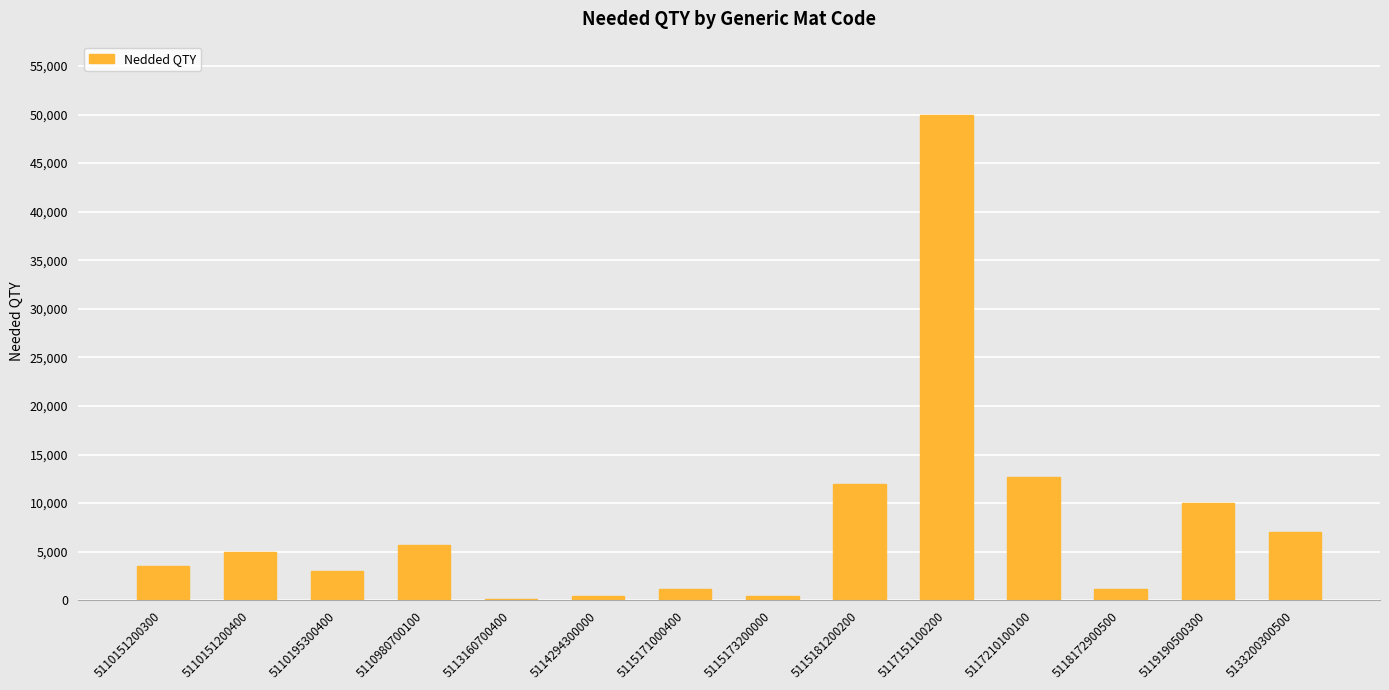

What is the sum of all values?

112236